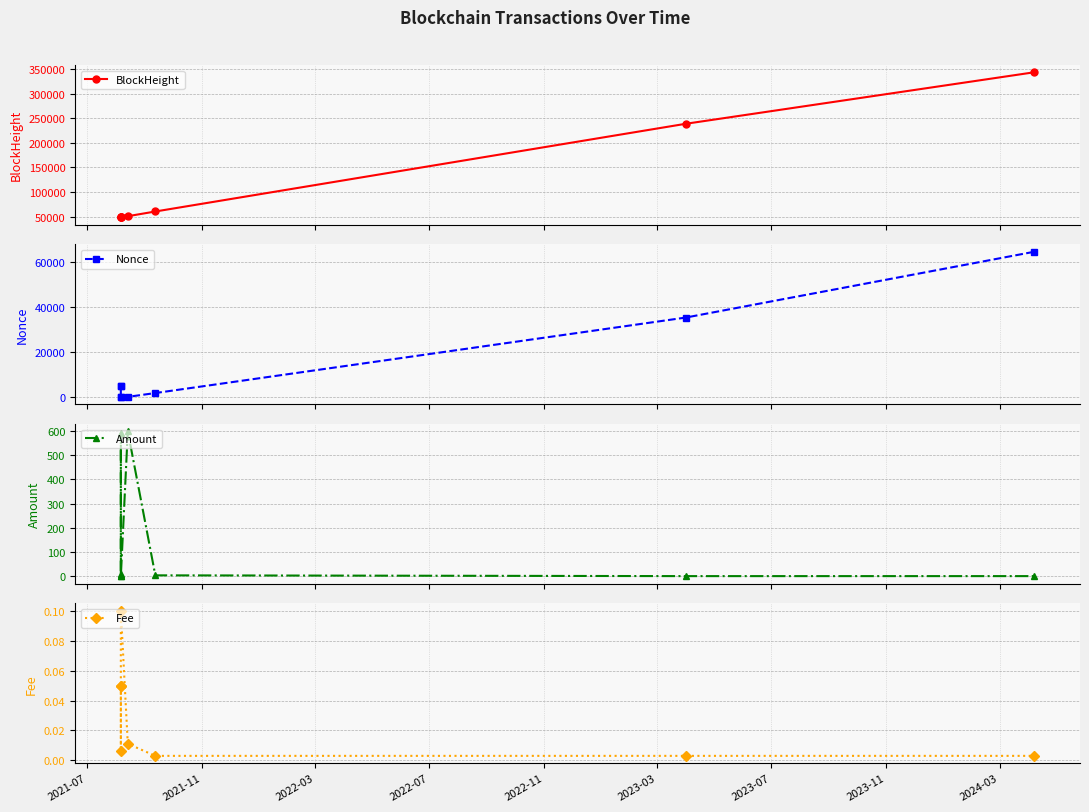

True or false: Amount has more than 0 points higher than both neighbors.

True